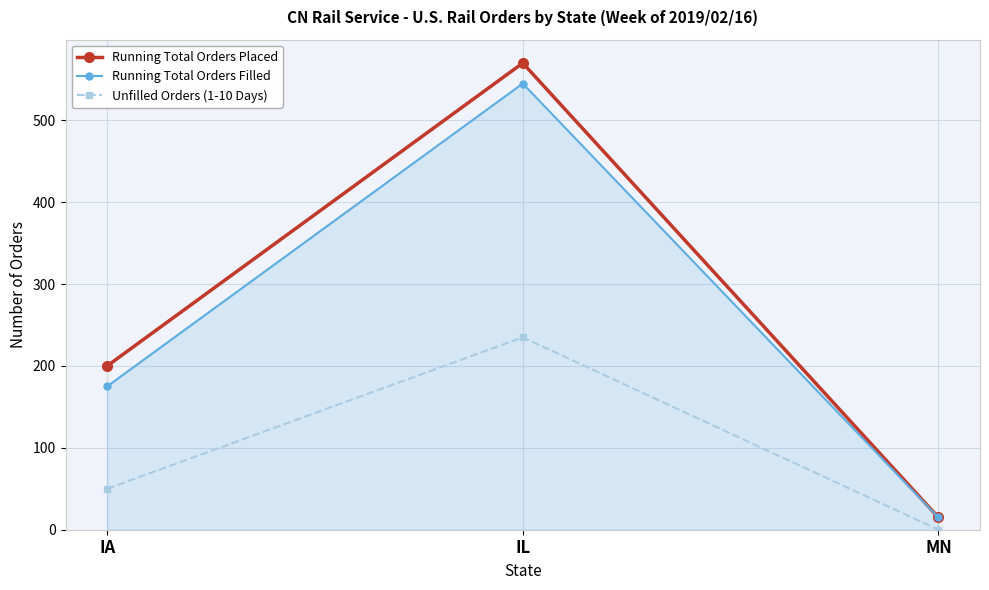

Does the chart have visible grid lines?

Yes